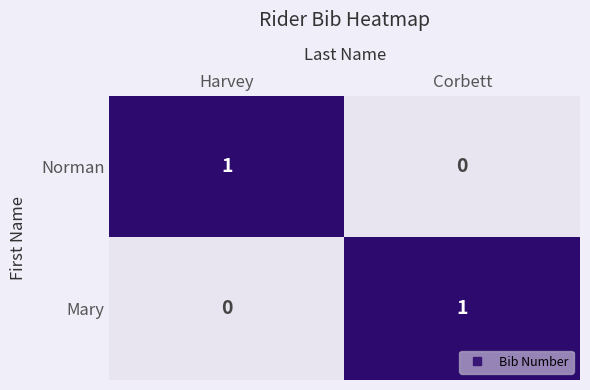

Is the value of Norman at Harvey greater than the value of Mary at Harvey?

Yes